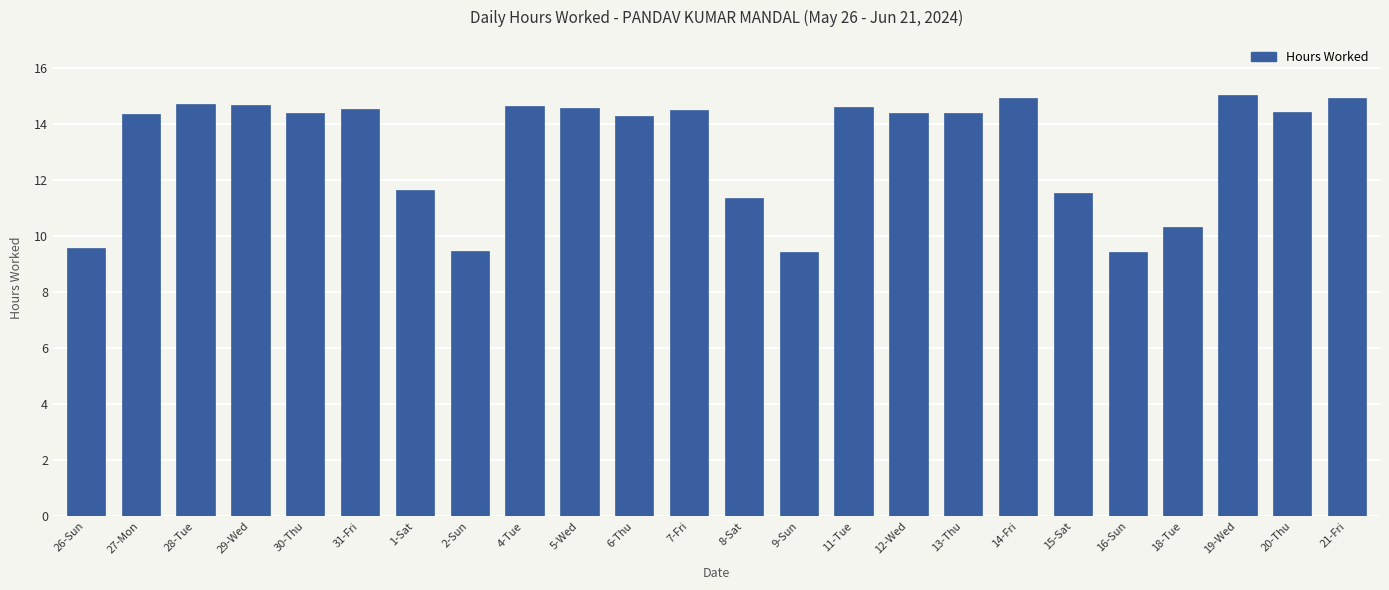

Which has a higher value, 29-Wed or 26-Sun?

29-Wed